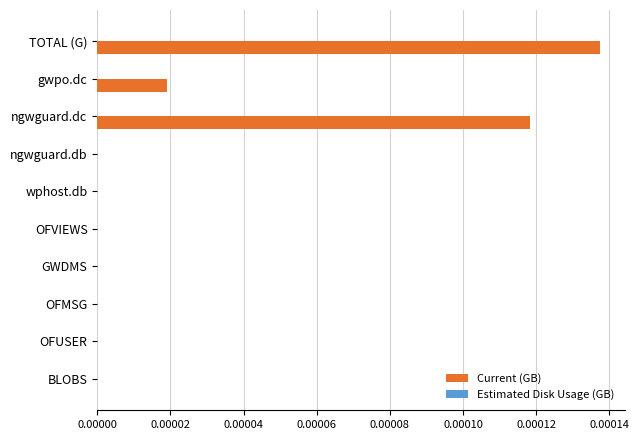

Between ngwguard.db and TOTAL (G), which is larger?

TOTAL (G)